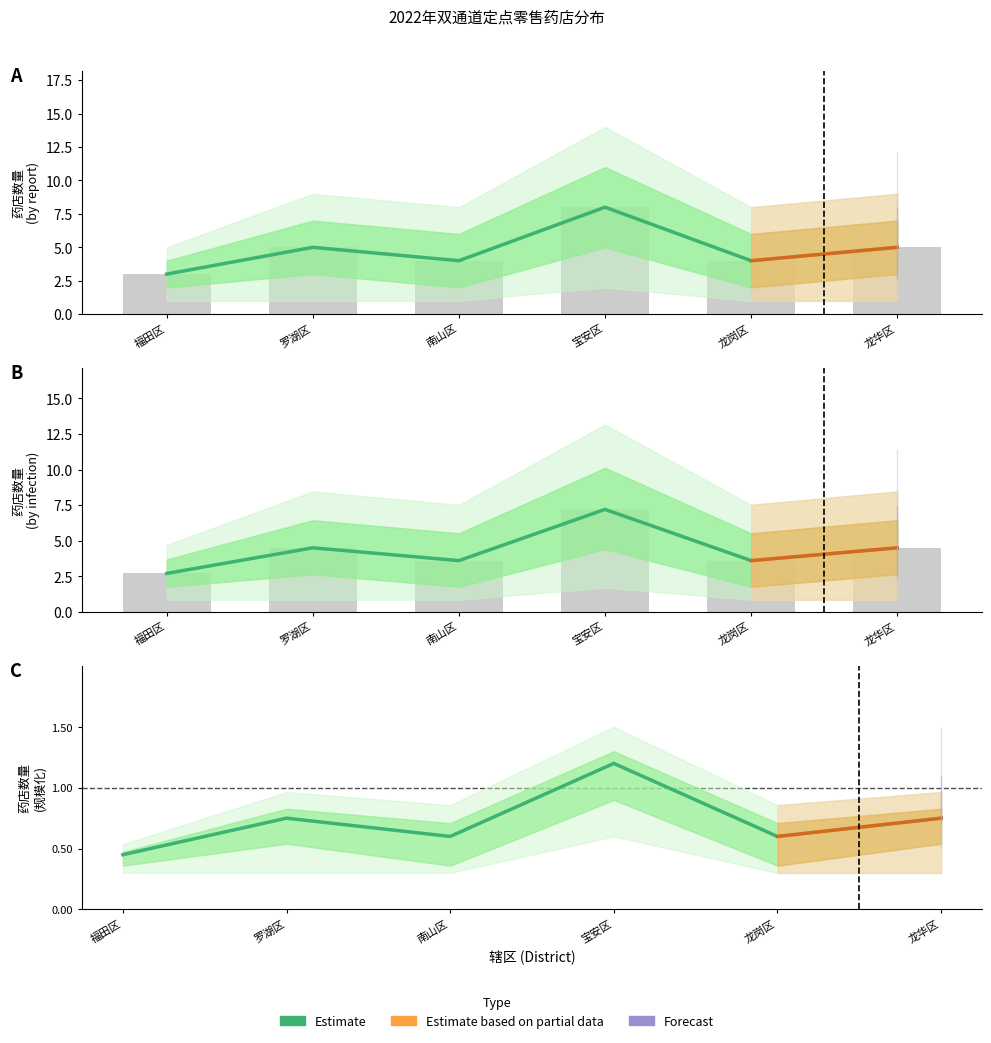

List the labels in order of value, smallest first.

福田区, 南山区, 龙岗区, 罗湖区, 龙华区, 宝安区